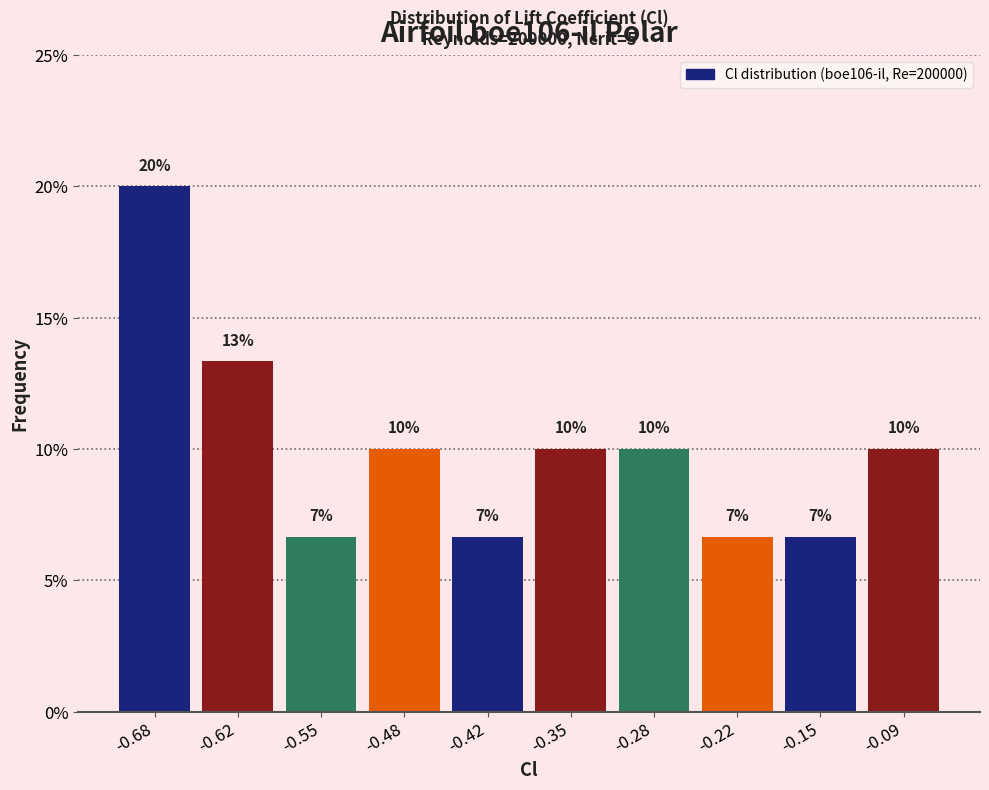

Over which range of the x-axis is the bar tallest?

-0.71 to -0.65